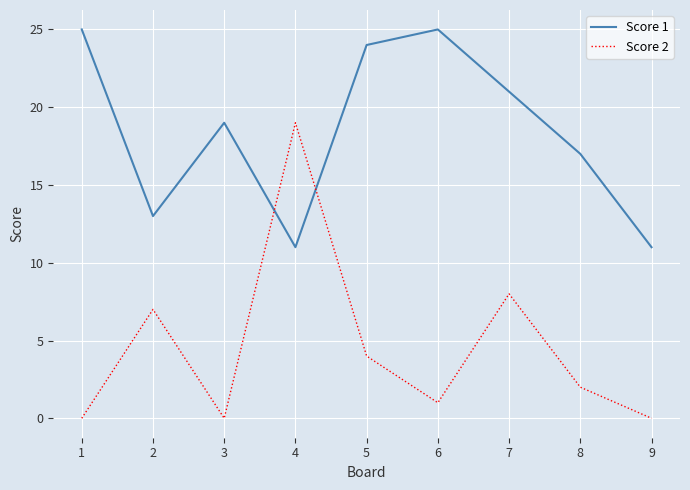

The Score 2 series shows 10 at 4. True or false?

False